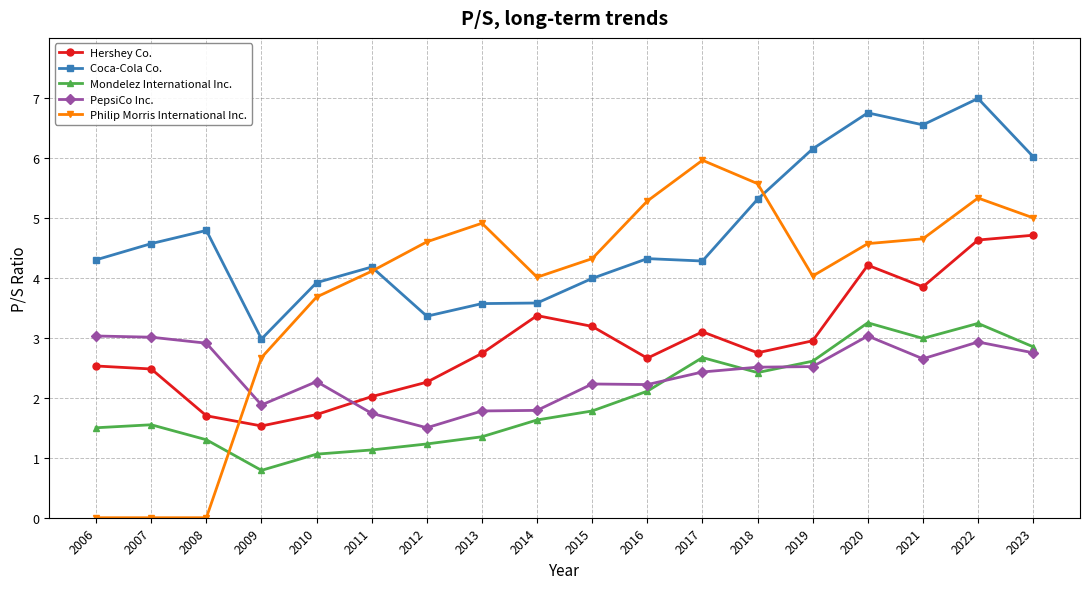

At which category is the sum across all series the highest?

2022